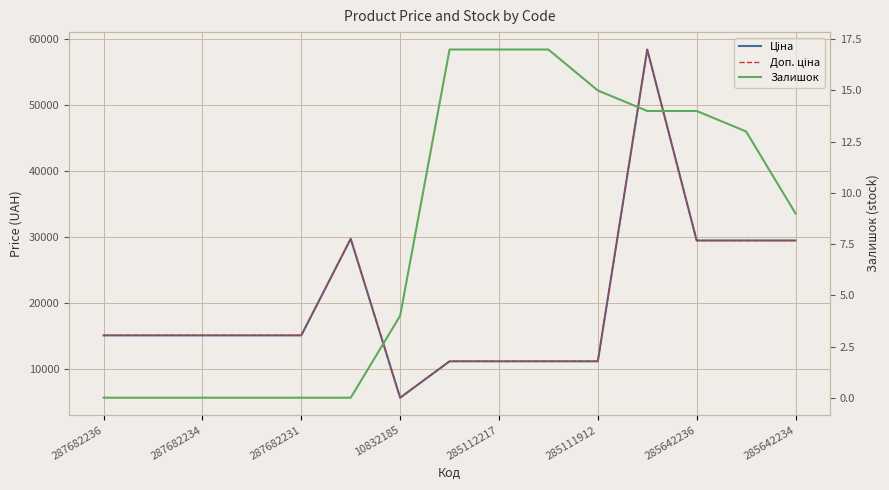

Between 9 and 14, which series saw the biggest shift?

Ціна